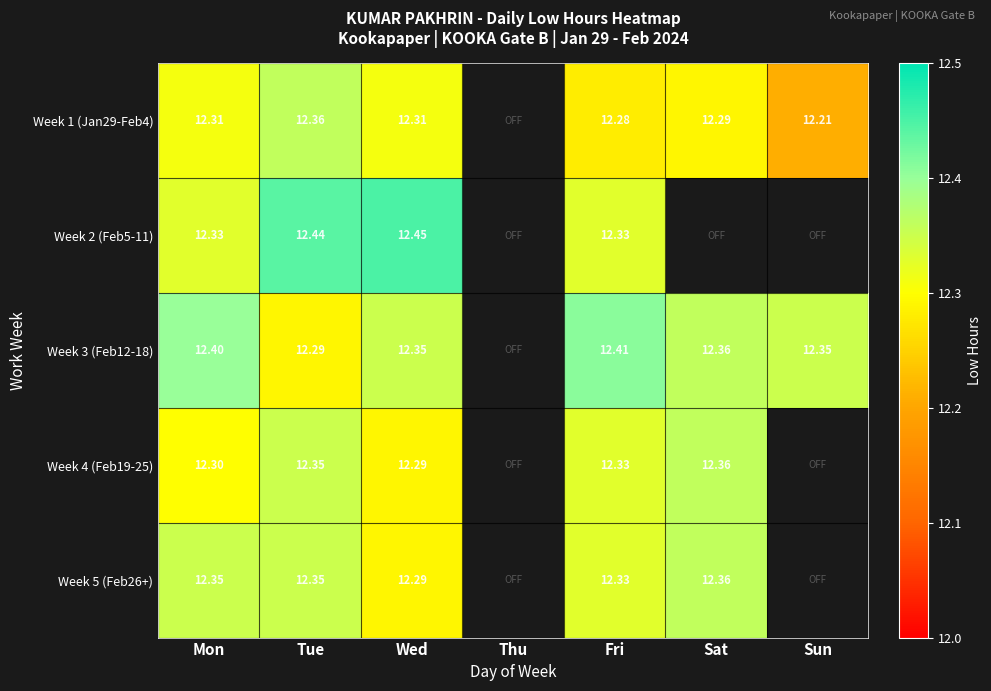

Is the value of Week 3 (Feb12-18) at Sun greater than the value of Week 2 (Feb5-11) at Mon?

Yes